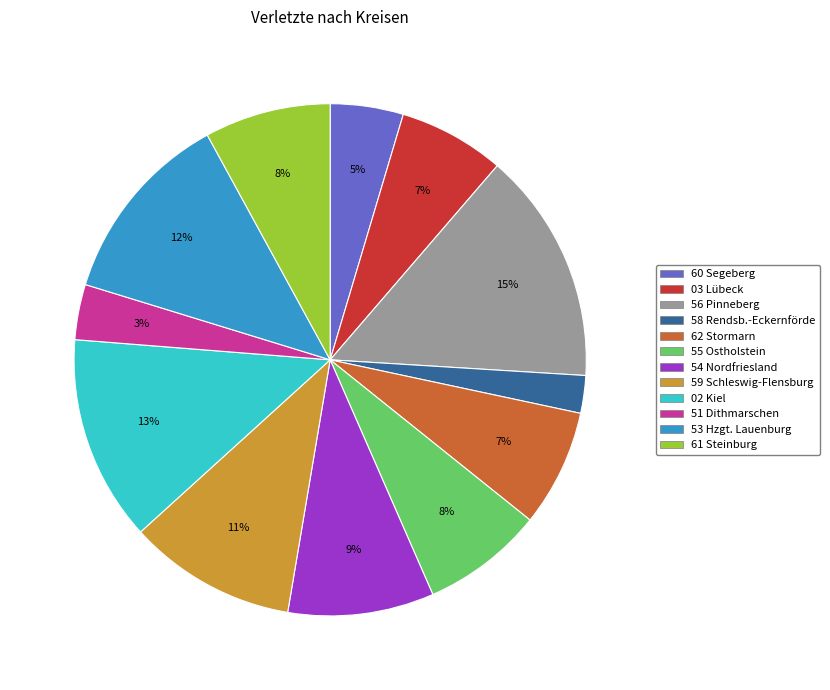

Combined, do 58 Rendsb.-Eckernförde and 60 Segeberg account for over 50%?

No